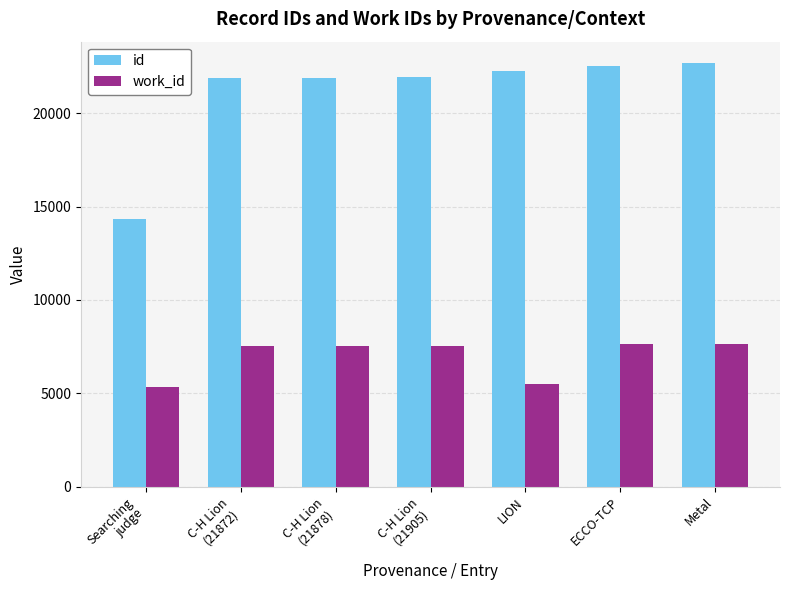

Which series has the largest total across all categories?

id